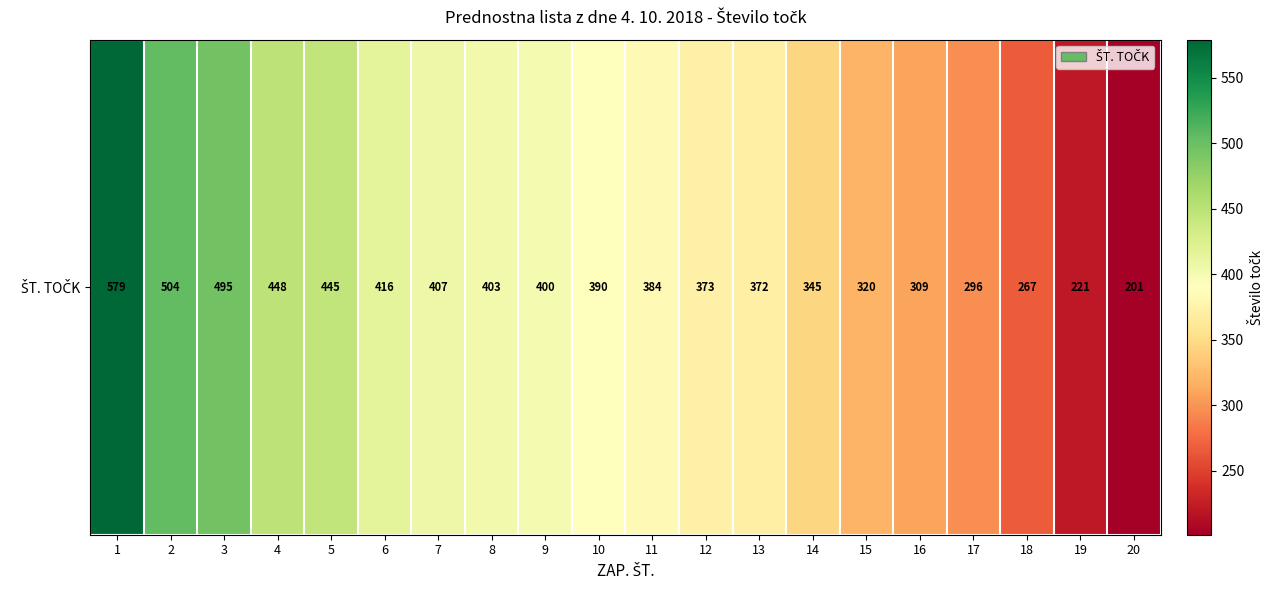

What is the approximate value at 18, to the nearest 10?

270